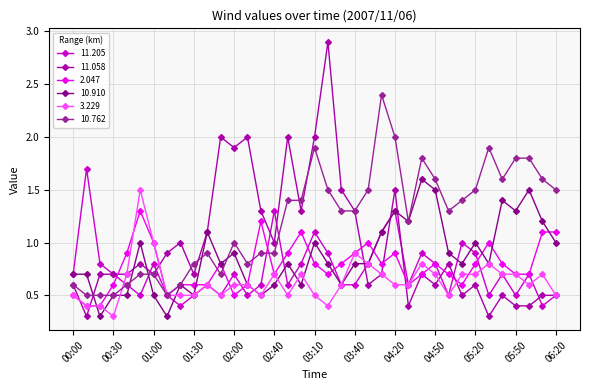

True or false: 10.762 has more than 0 points higher than both neighbors.

True